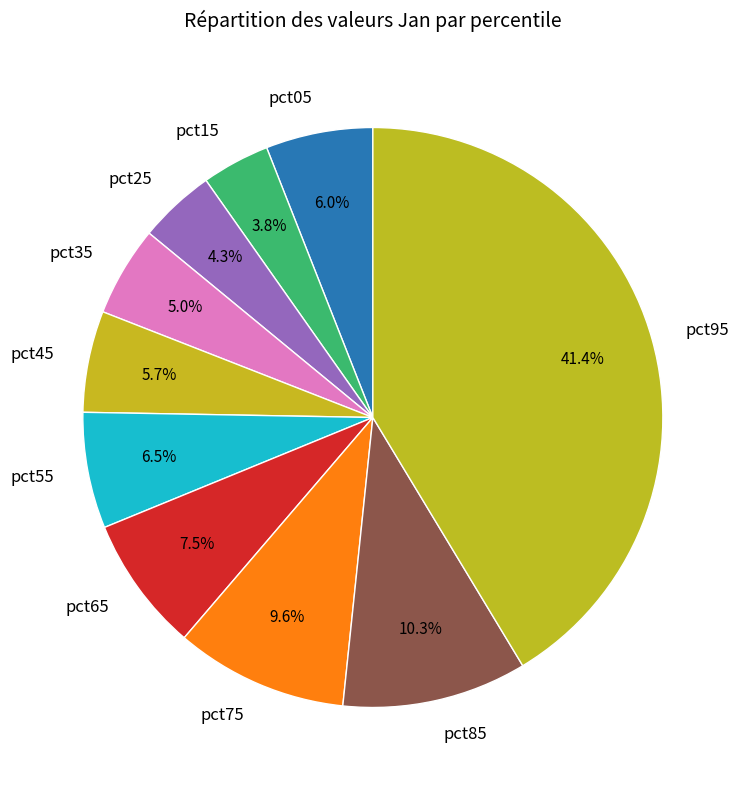

What percentage is NOT represented by pct85?

89.7%